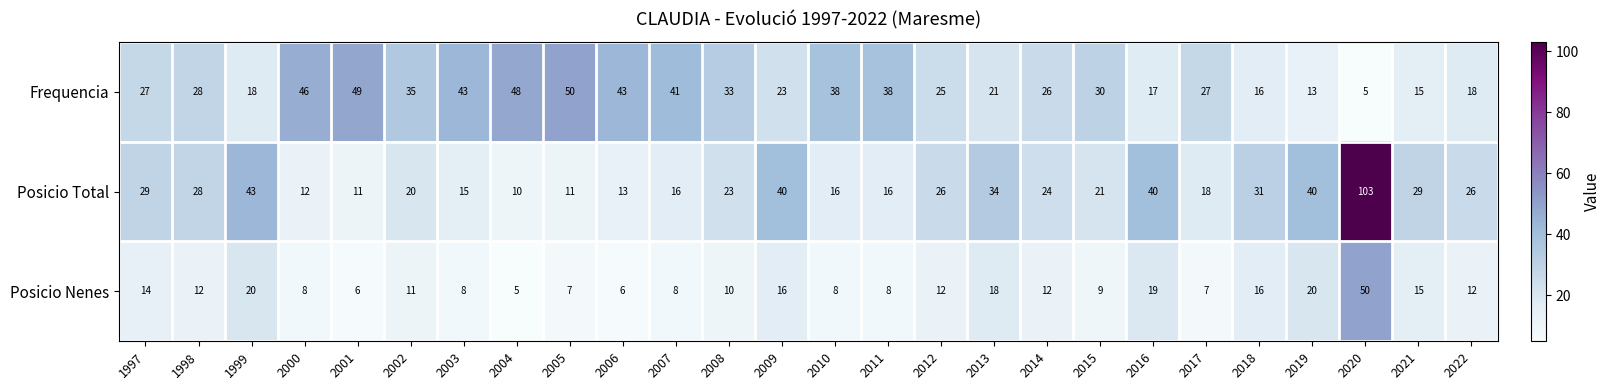

What is the maximum value shown in the chart?

103